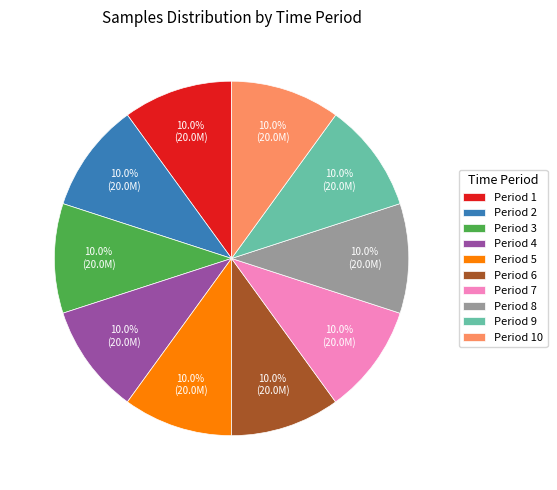

Does Period 3 represent more than half of the total?

No